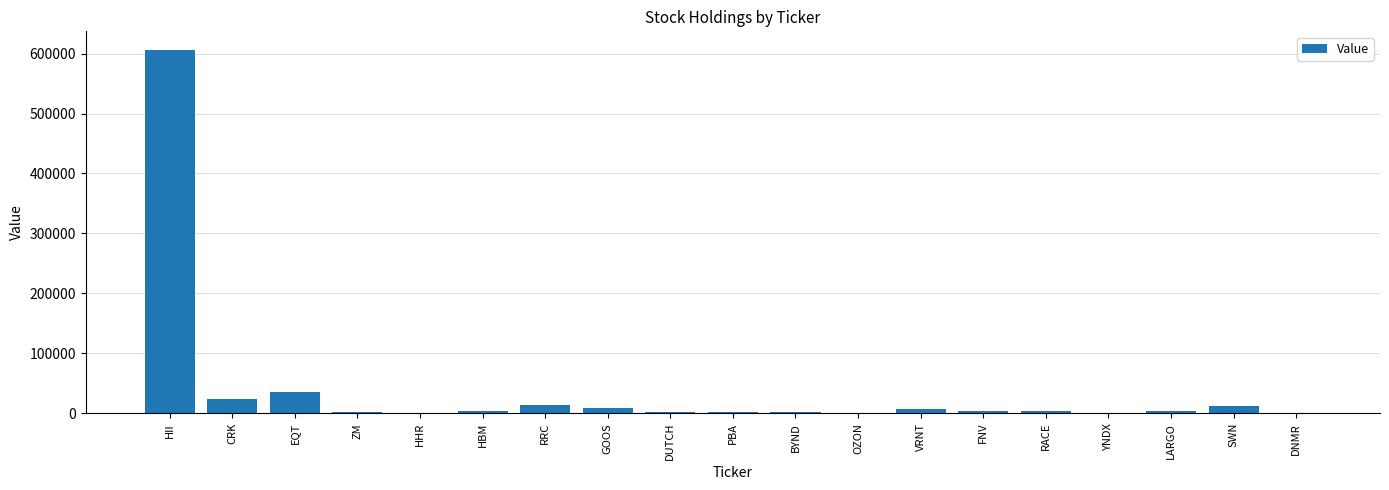

What is the greatest value displayed?

606776